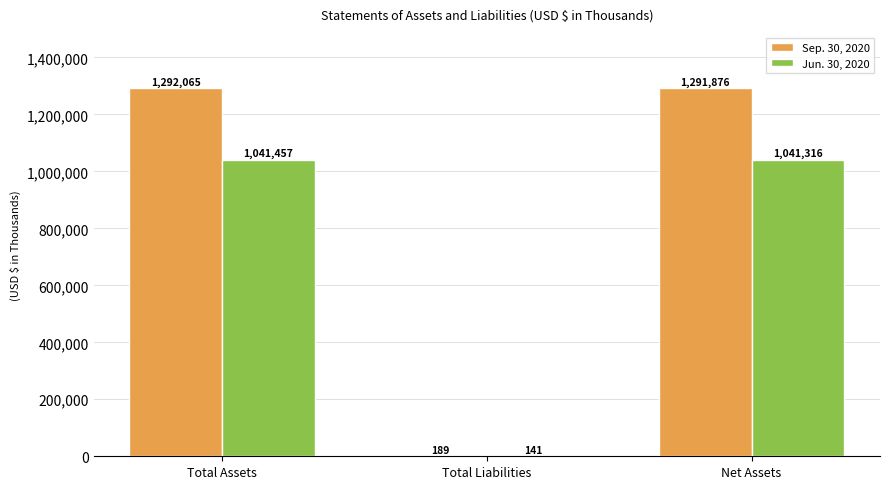

At which label does Sep. 30, 2020 first exceed 1291876?

Total Assets